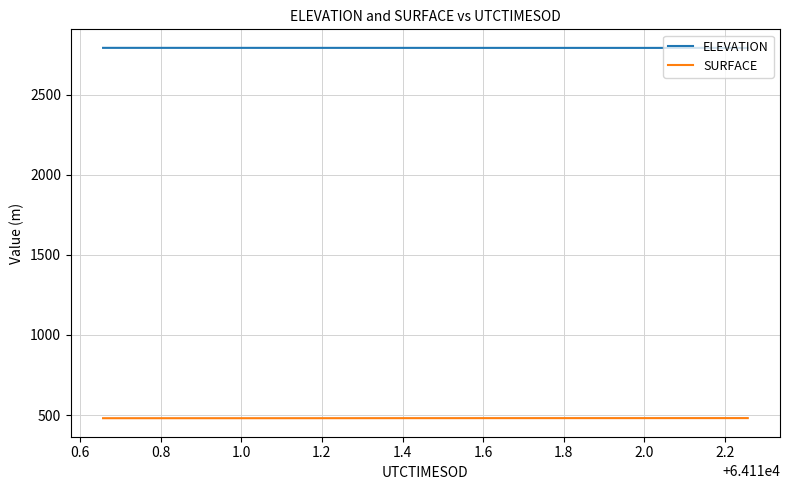

What is the highest value of the SURFACE series?

481.4